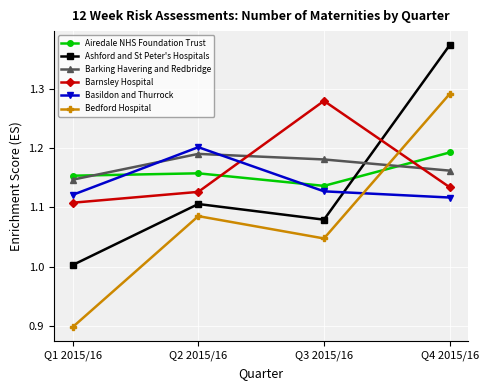

What is the label of the 4th point from the left?

Q4 2015/16